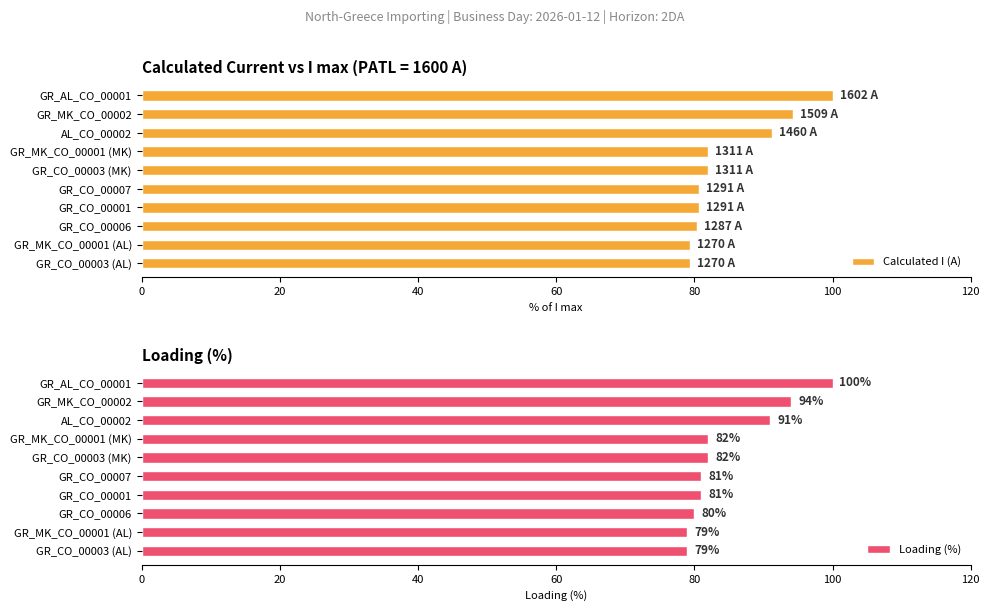

What is the minimum value for Calculated I (A)?

79.4